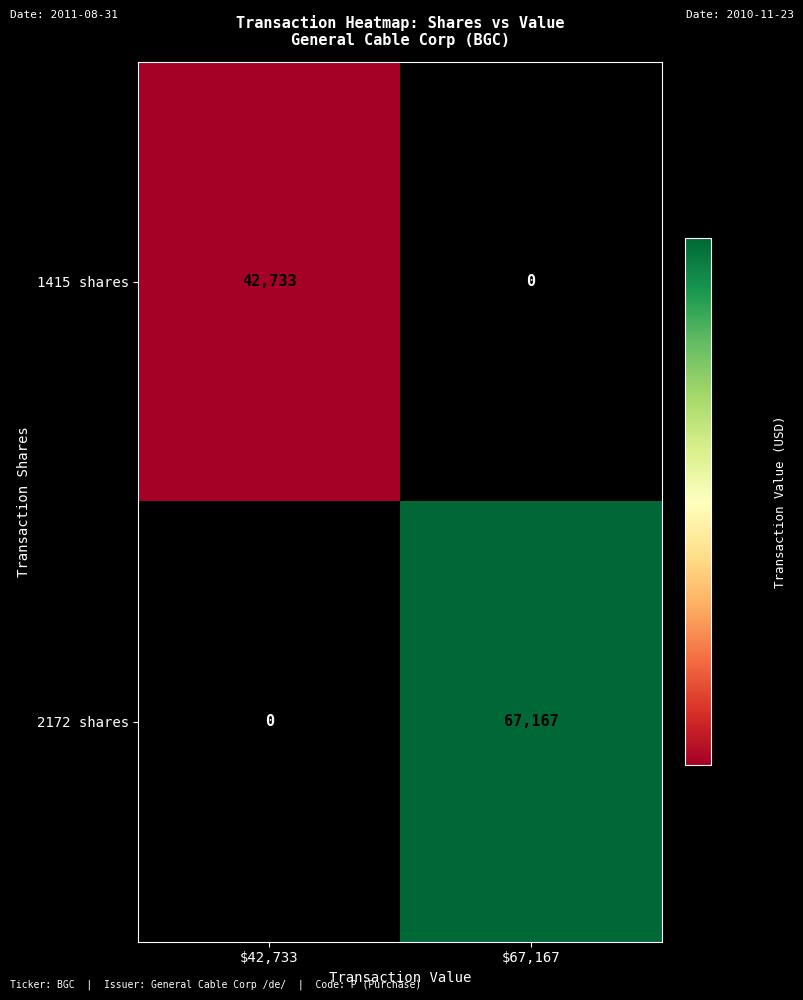

Where is 2172 shares nearest to the value 33583?

$42,733